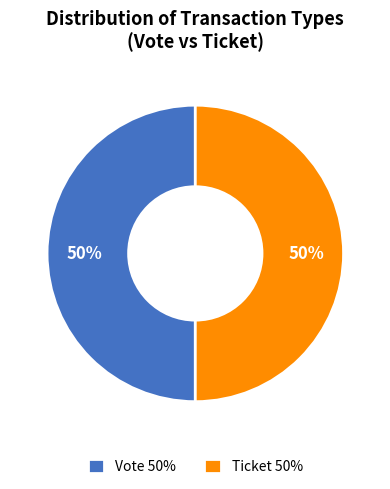

Combined, do Ticket 50% and Vote 50% account for over 50%?

Yes